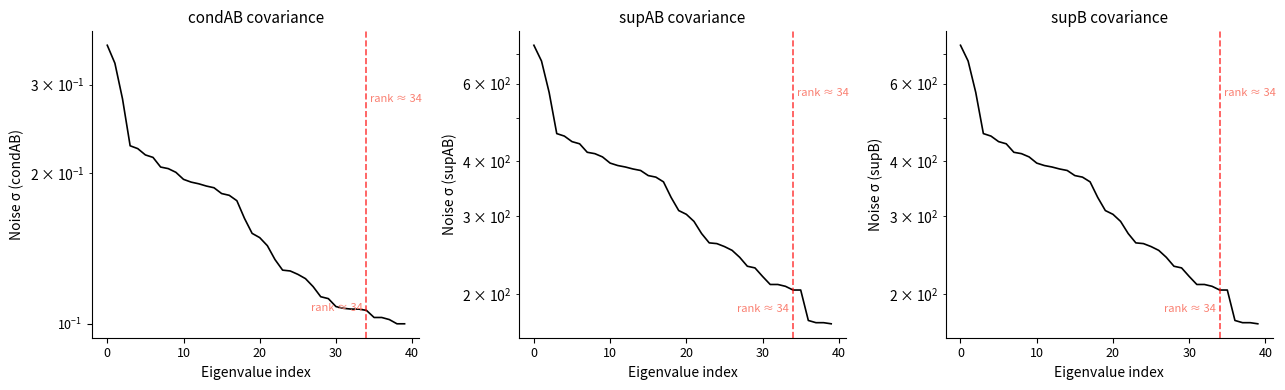

What is the label of the 29th point from the left?

28